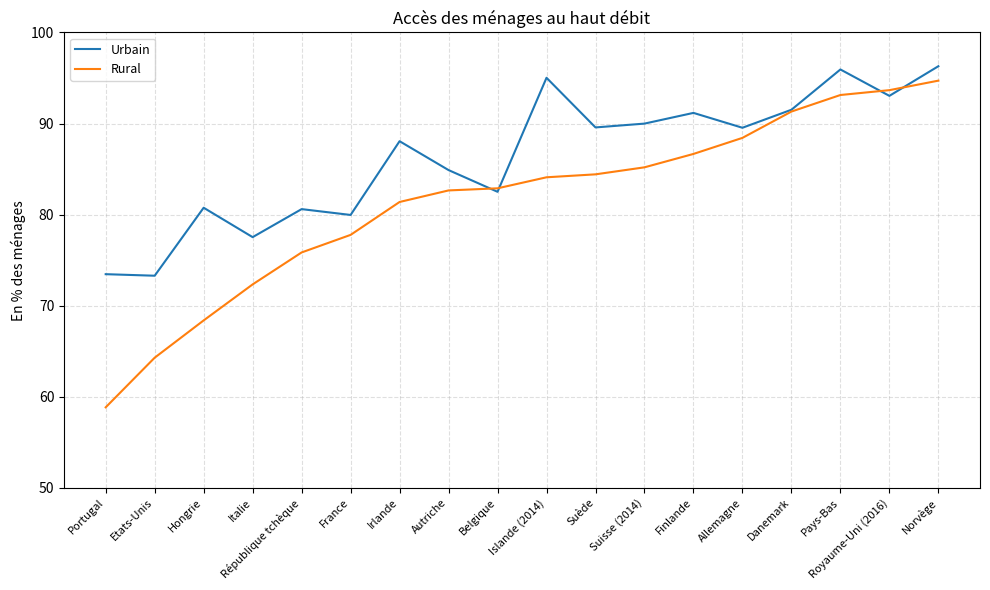

Rank the series by their average value, from highest to lowest.

Urbain, Rural